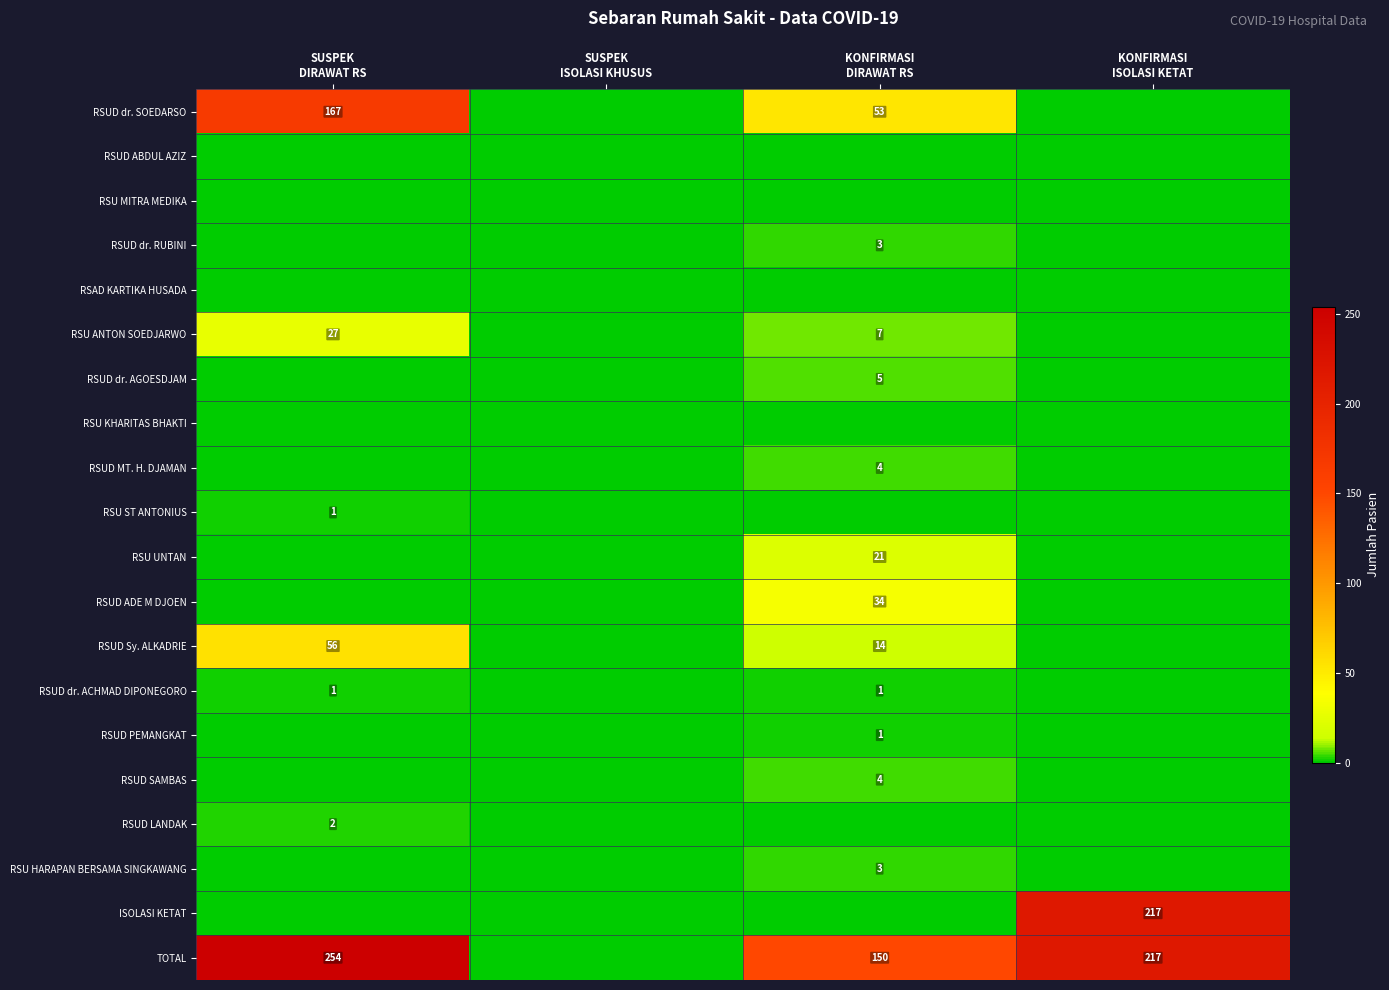

Is the value of RSAD KARTIKA HUSADA at KONFIRMASI ISOLASI KETAT greater than the value of RSU KHARITAS BHAKTI at KONFIRMASI DIRAWAT RS?

No